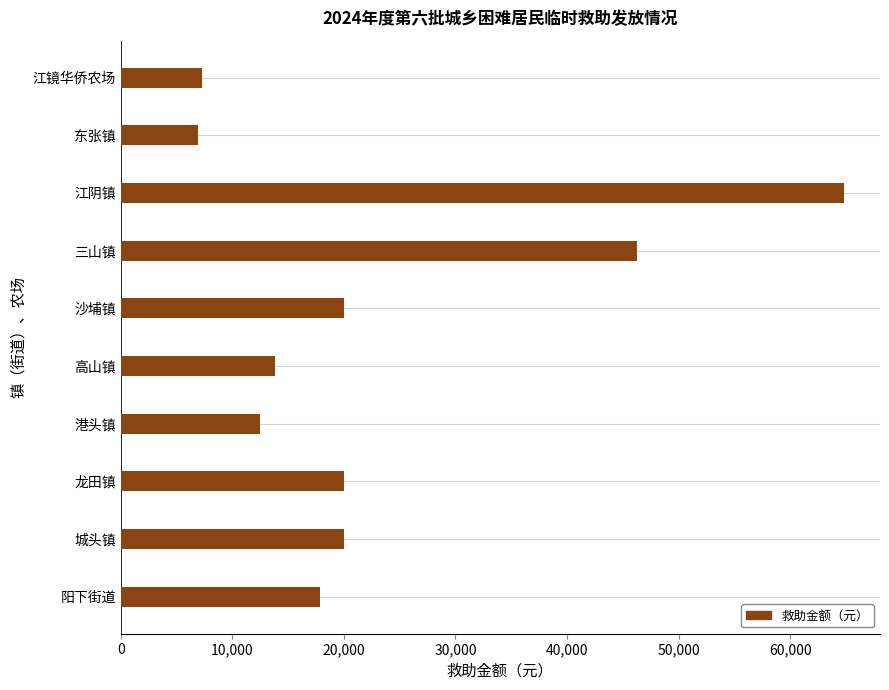

What is the average value?

22950